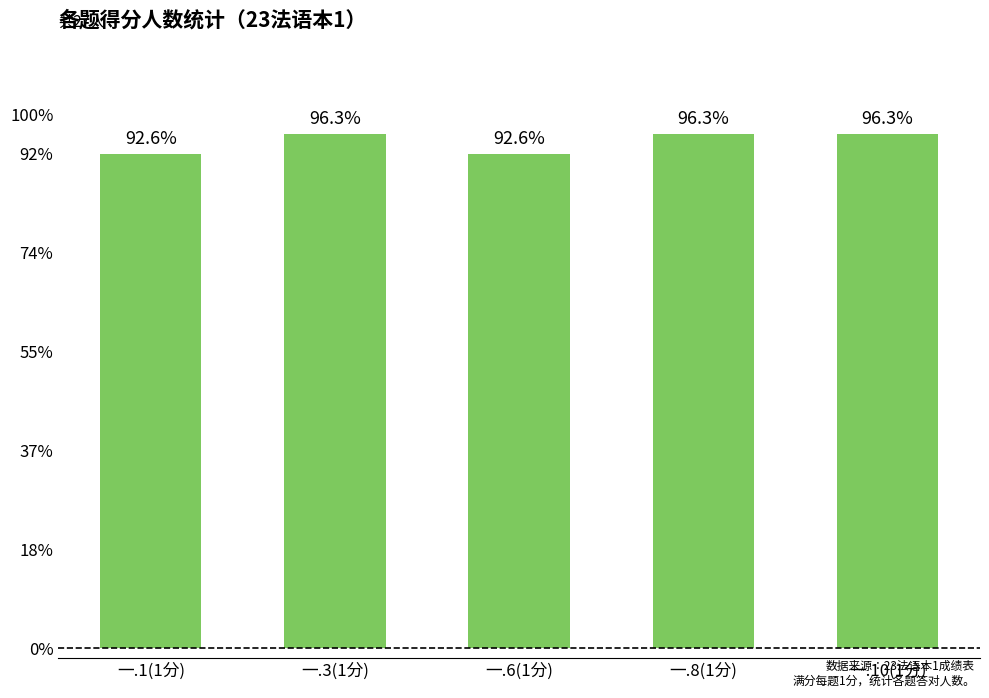

How many bars are there in total?

5